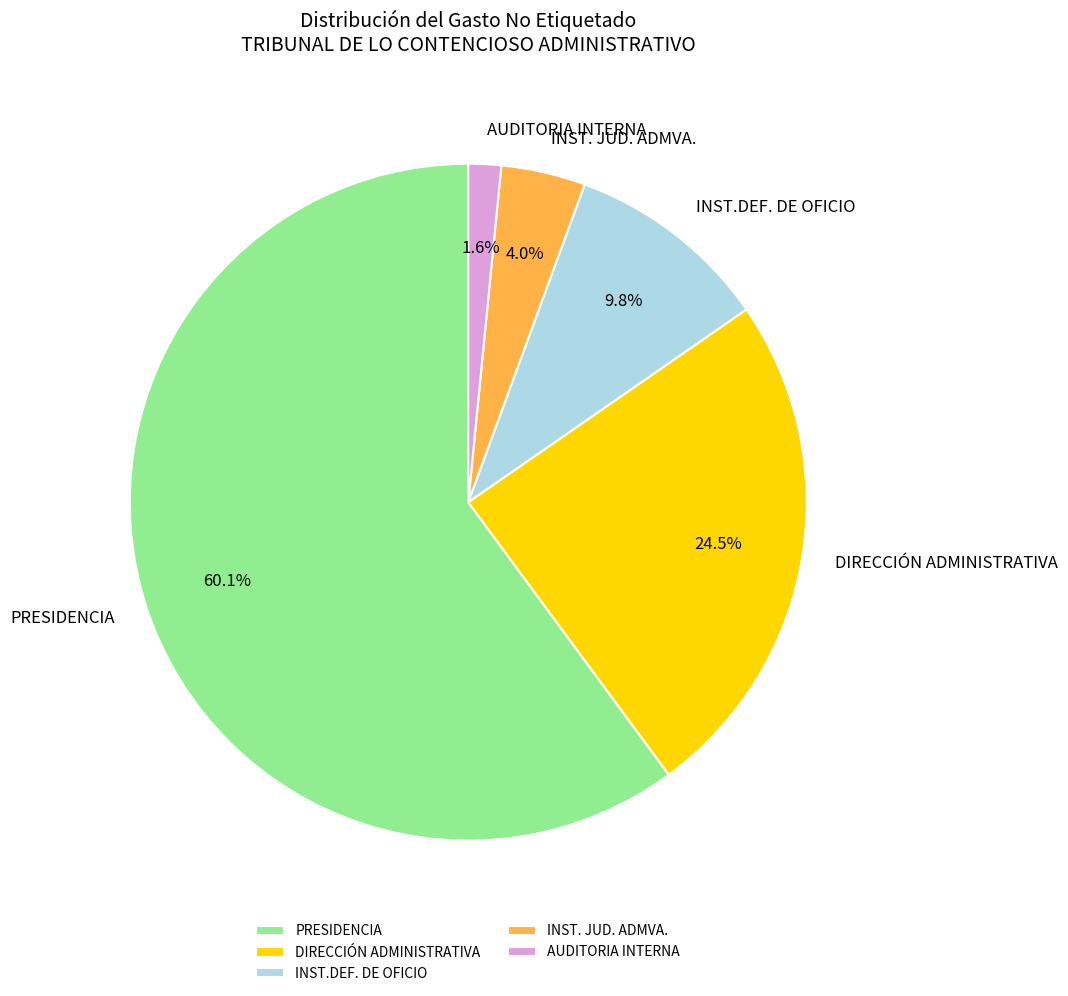

Is the sum of DIRECCIÓN ADMINISTRATIVA and INST. JUD. ADMVA. greater than half?

No